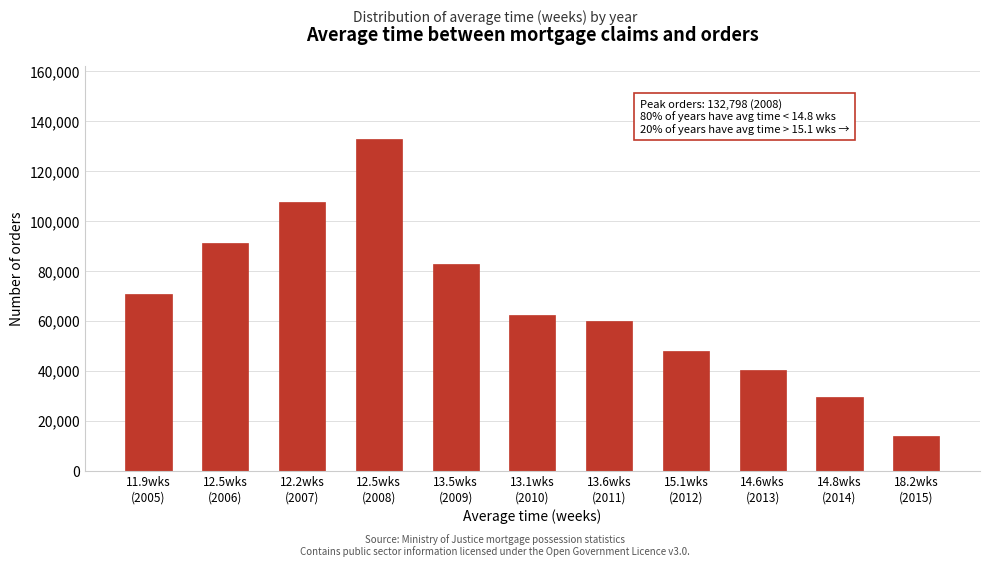

Reading left to right, list all the values displayed in this chart.

70968	91183	107509	132798	82895	62175	59887	48064	40303	29639	14015